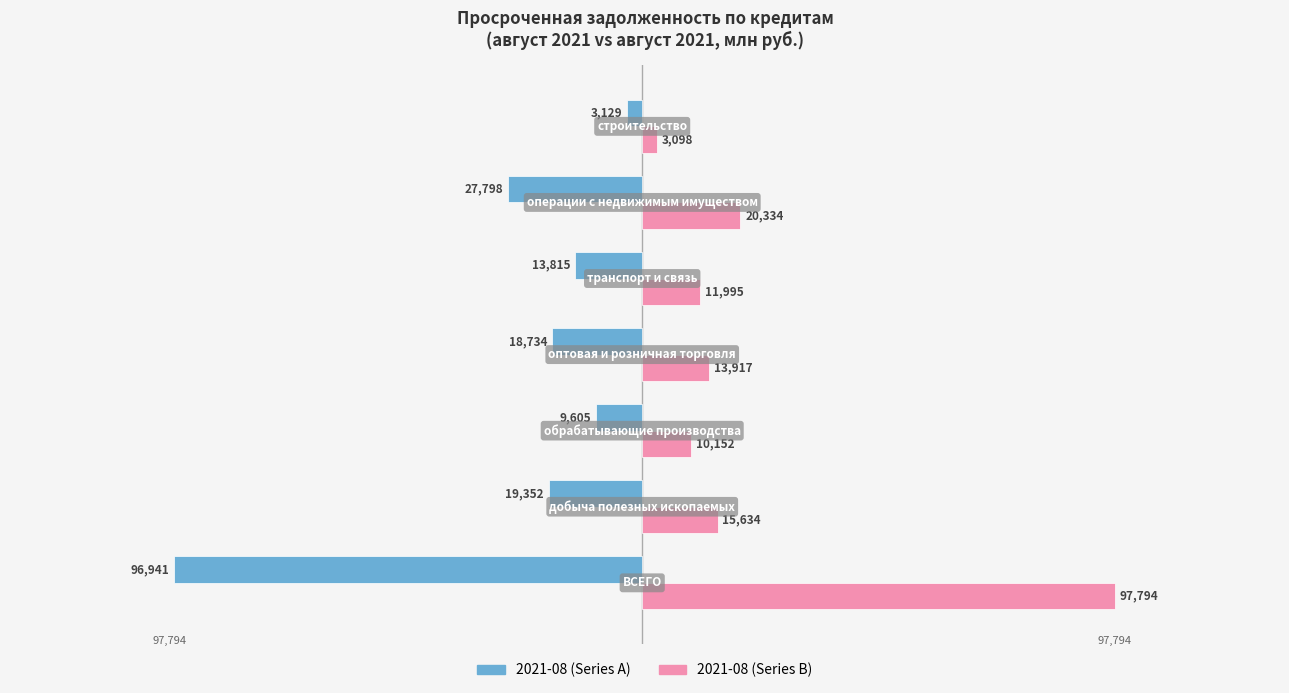

What is the greatest value displayed?

97794